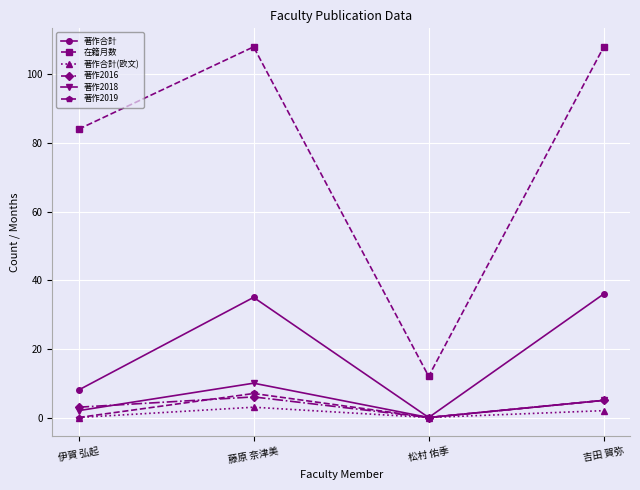

How many values in the 著作合計 series are below 35?

2